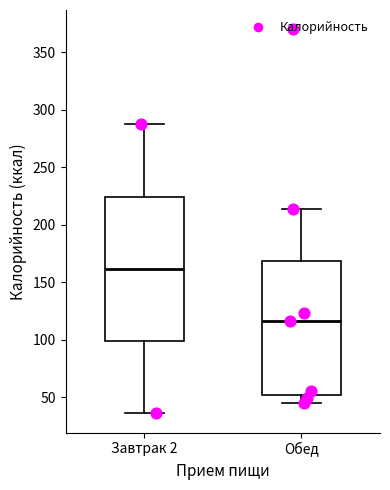

Reading left to right, read every box against the y-axis: the position of its median line, the range the box covers, and the ends of its whiskers. The values are not printed on the chart, so give them approximately, as read against the axis.

Завтрак 2: median 160, box 100 to 225, whiskers 35 to 285
Обед: median 115, box 50 to 170, whiskers 45 to 215